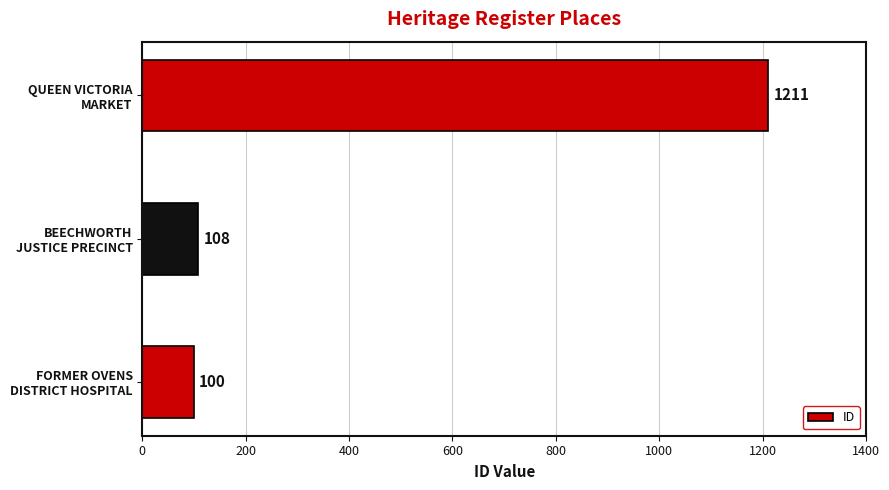

What is the greatest value displayed?

1211